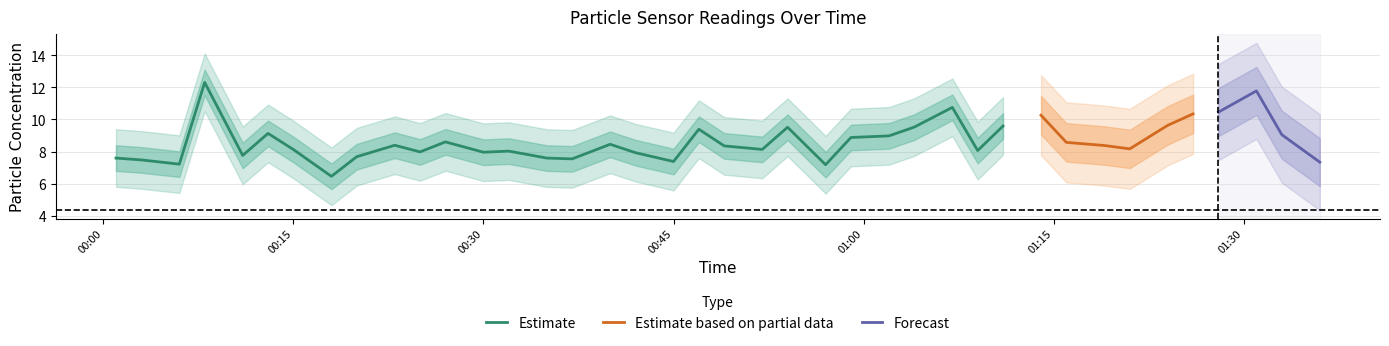

Is it true that SDS_P1 equals 5.4 at 2021/04/25 00:49?

False